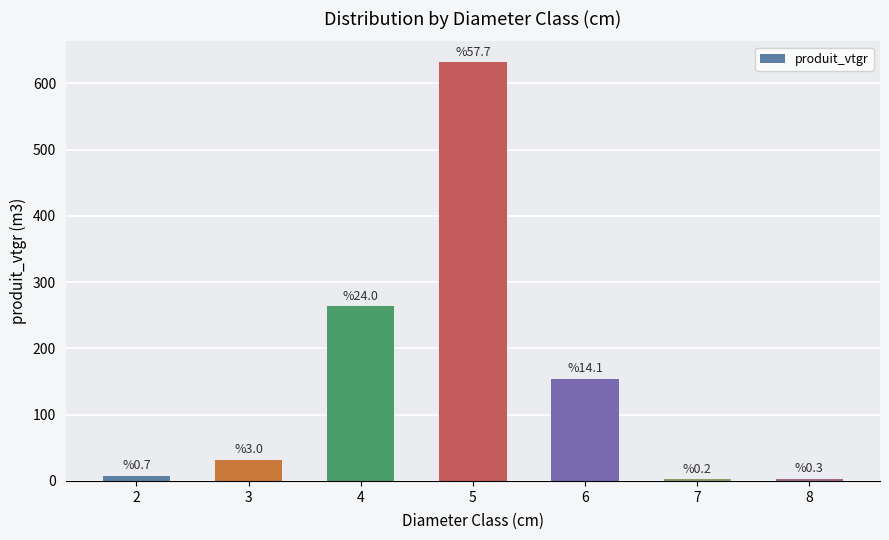

Are the bars grouped side by side (vs. stacked)?

No